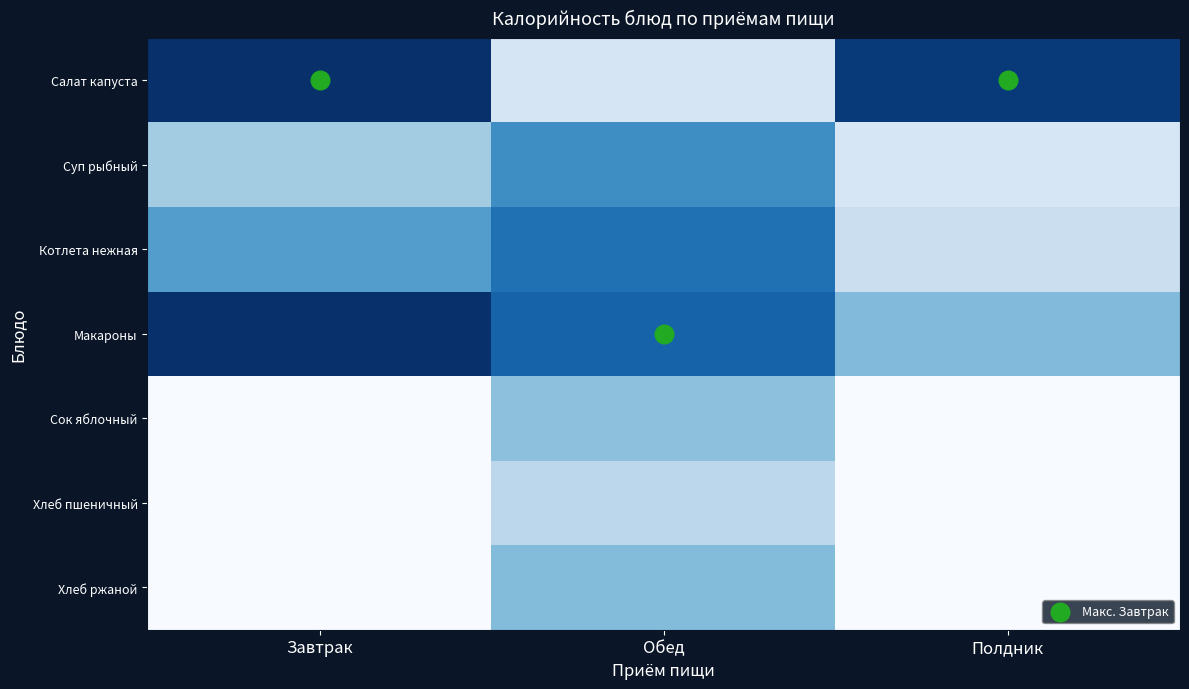

At how many categories does at least one series exceed 151?

3